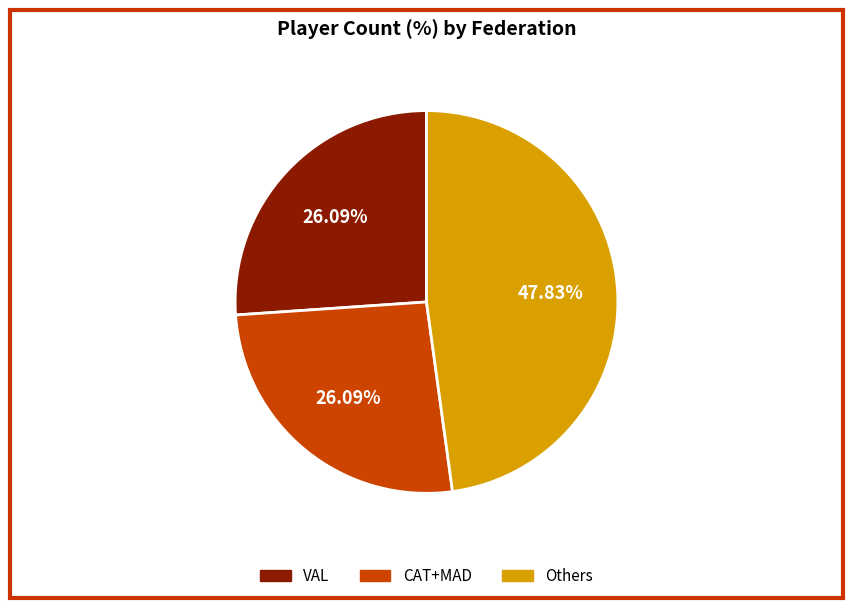

Is Others the majority of the pie?

No